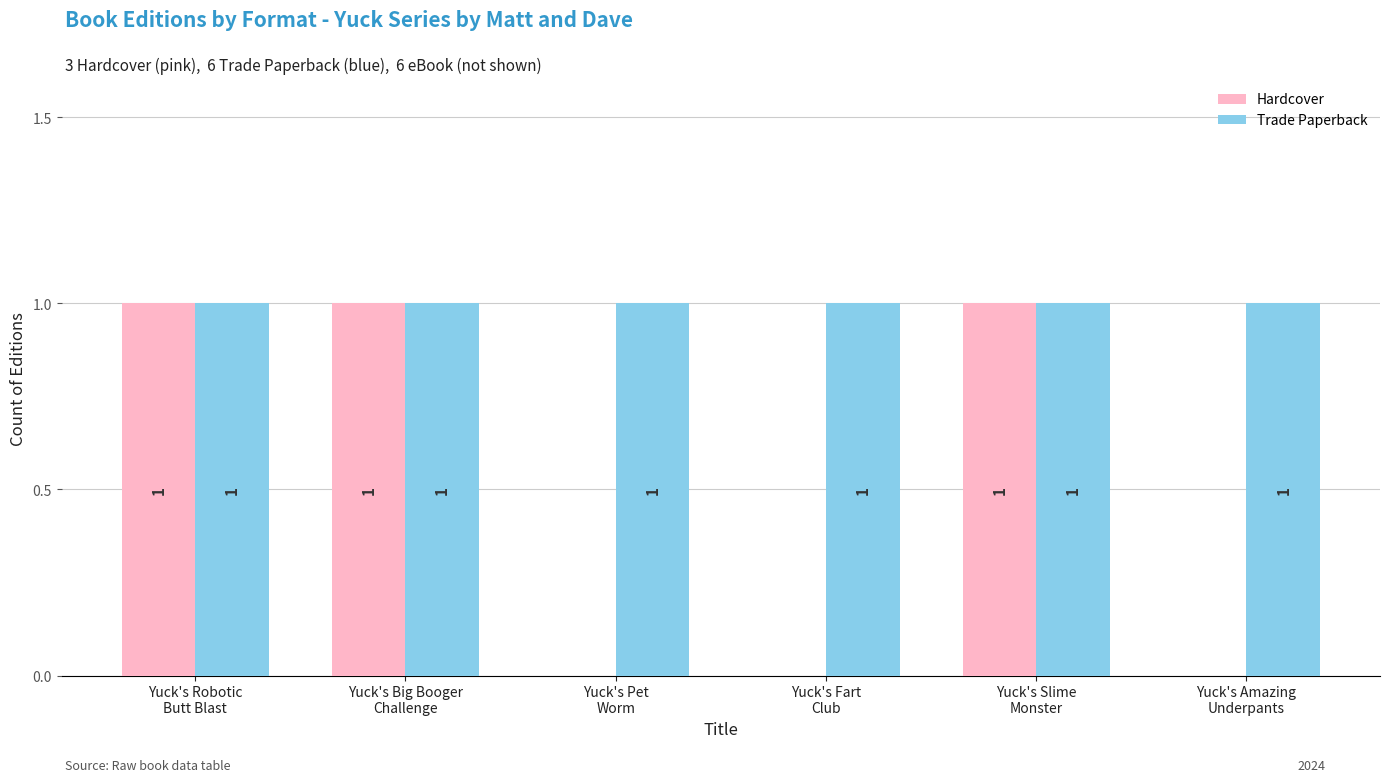

Does the chart contain stacked bars?

No